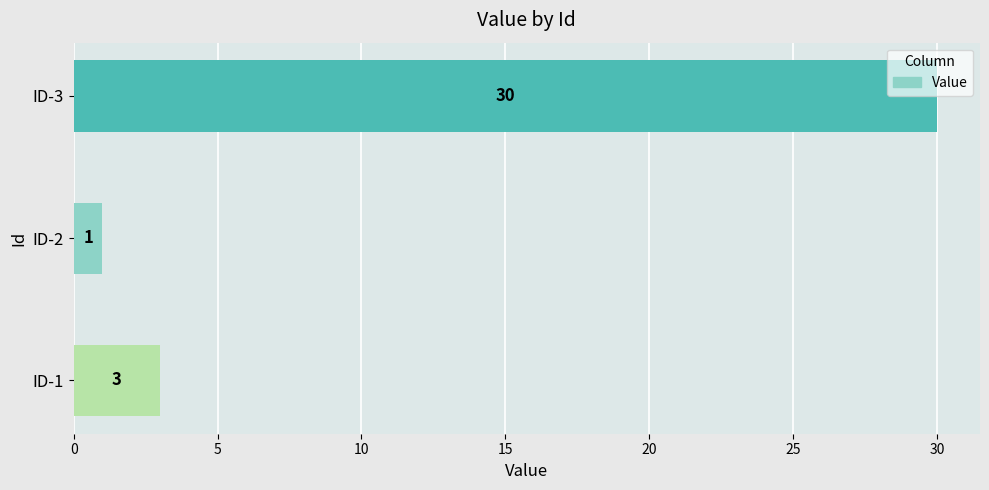

The chart shows a value of 4 at ID-1. True or false?

False